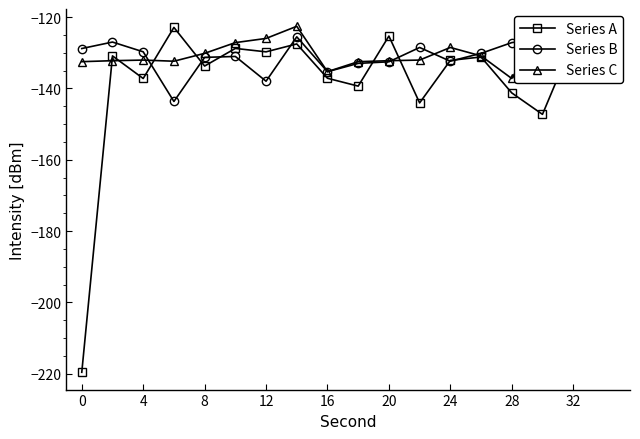

What is the highest value of the Series C series?

-122.6